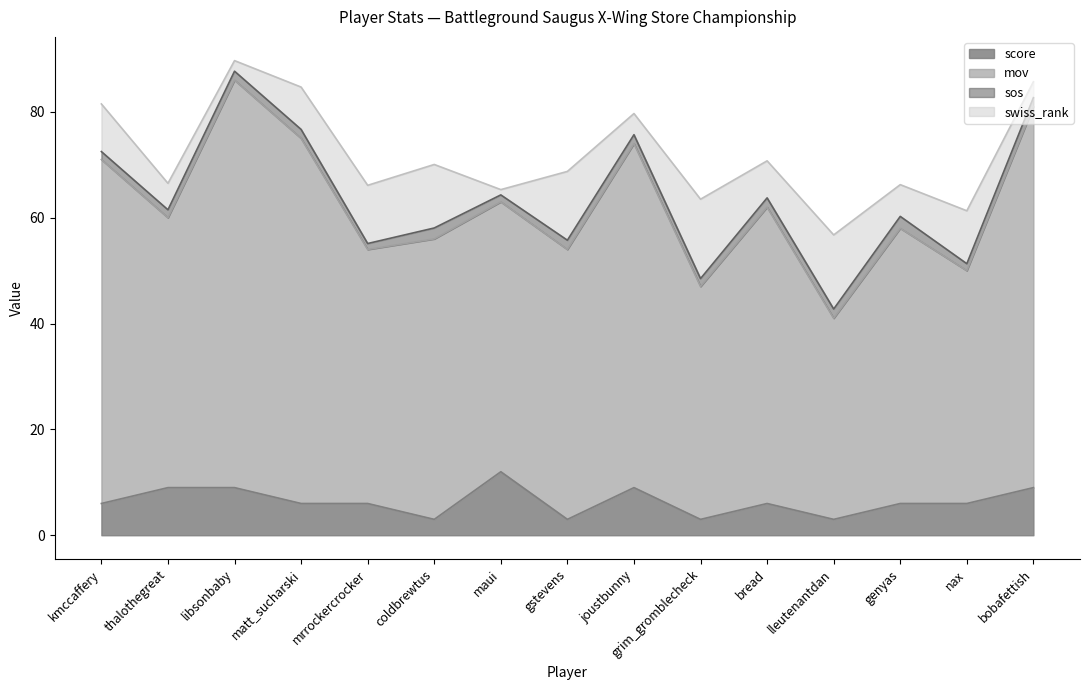

True or false: score and mov cross at least once.

False